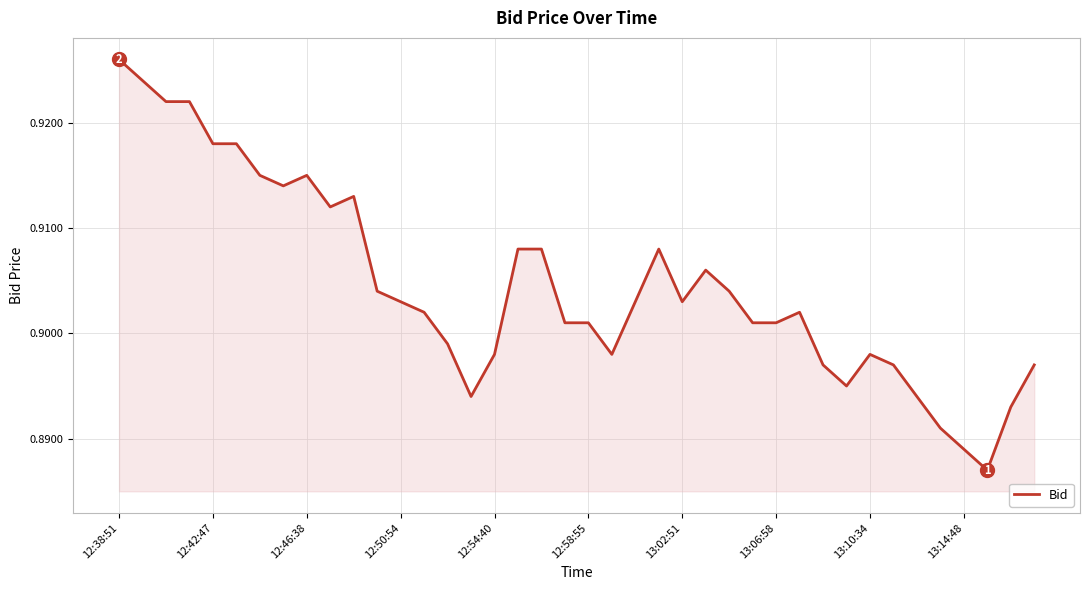

Does the chart display data point markers on the line(s)?

No